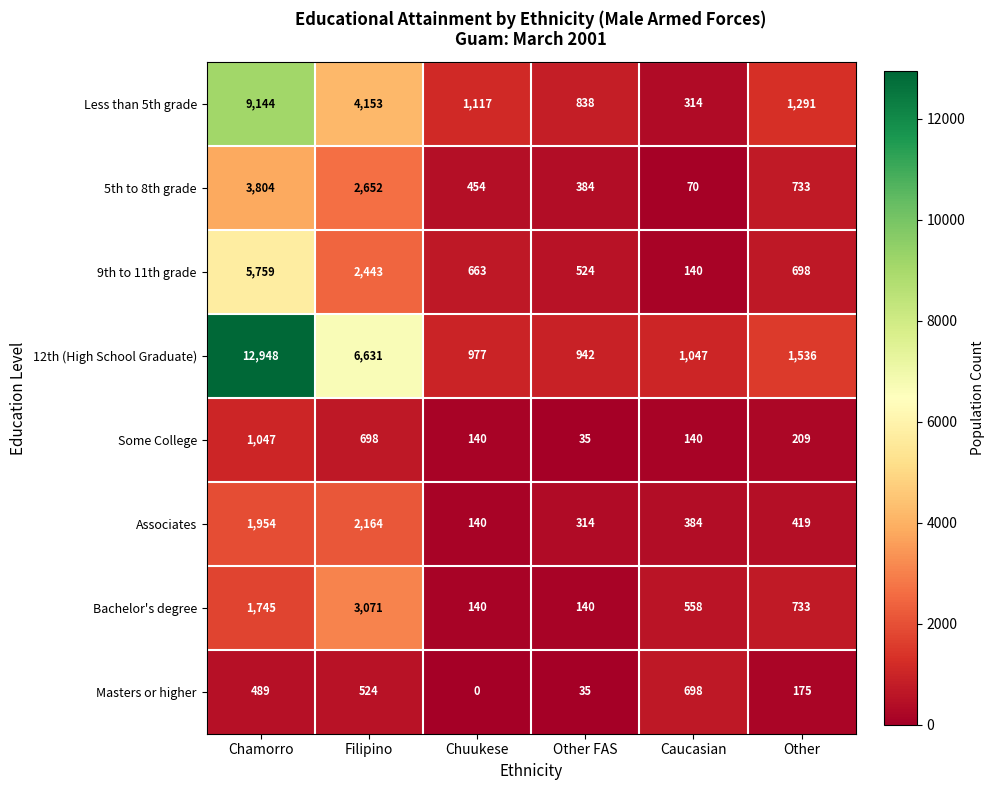

At which label is Bachelor's degree closest to 1605?

Chamorro